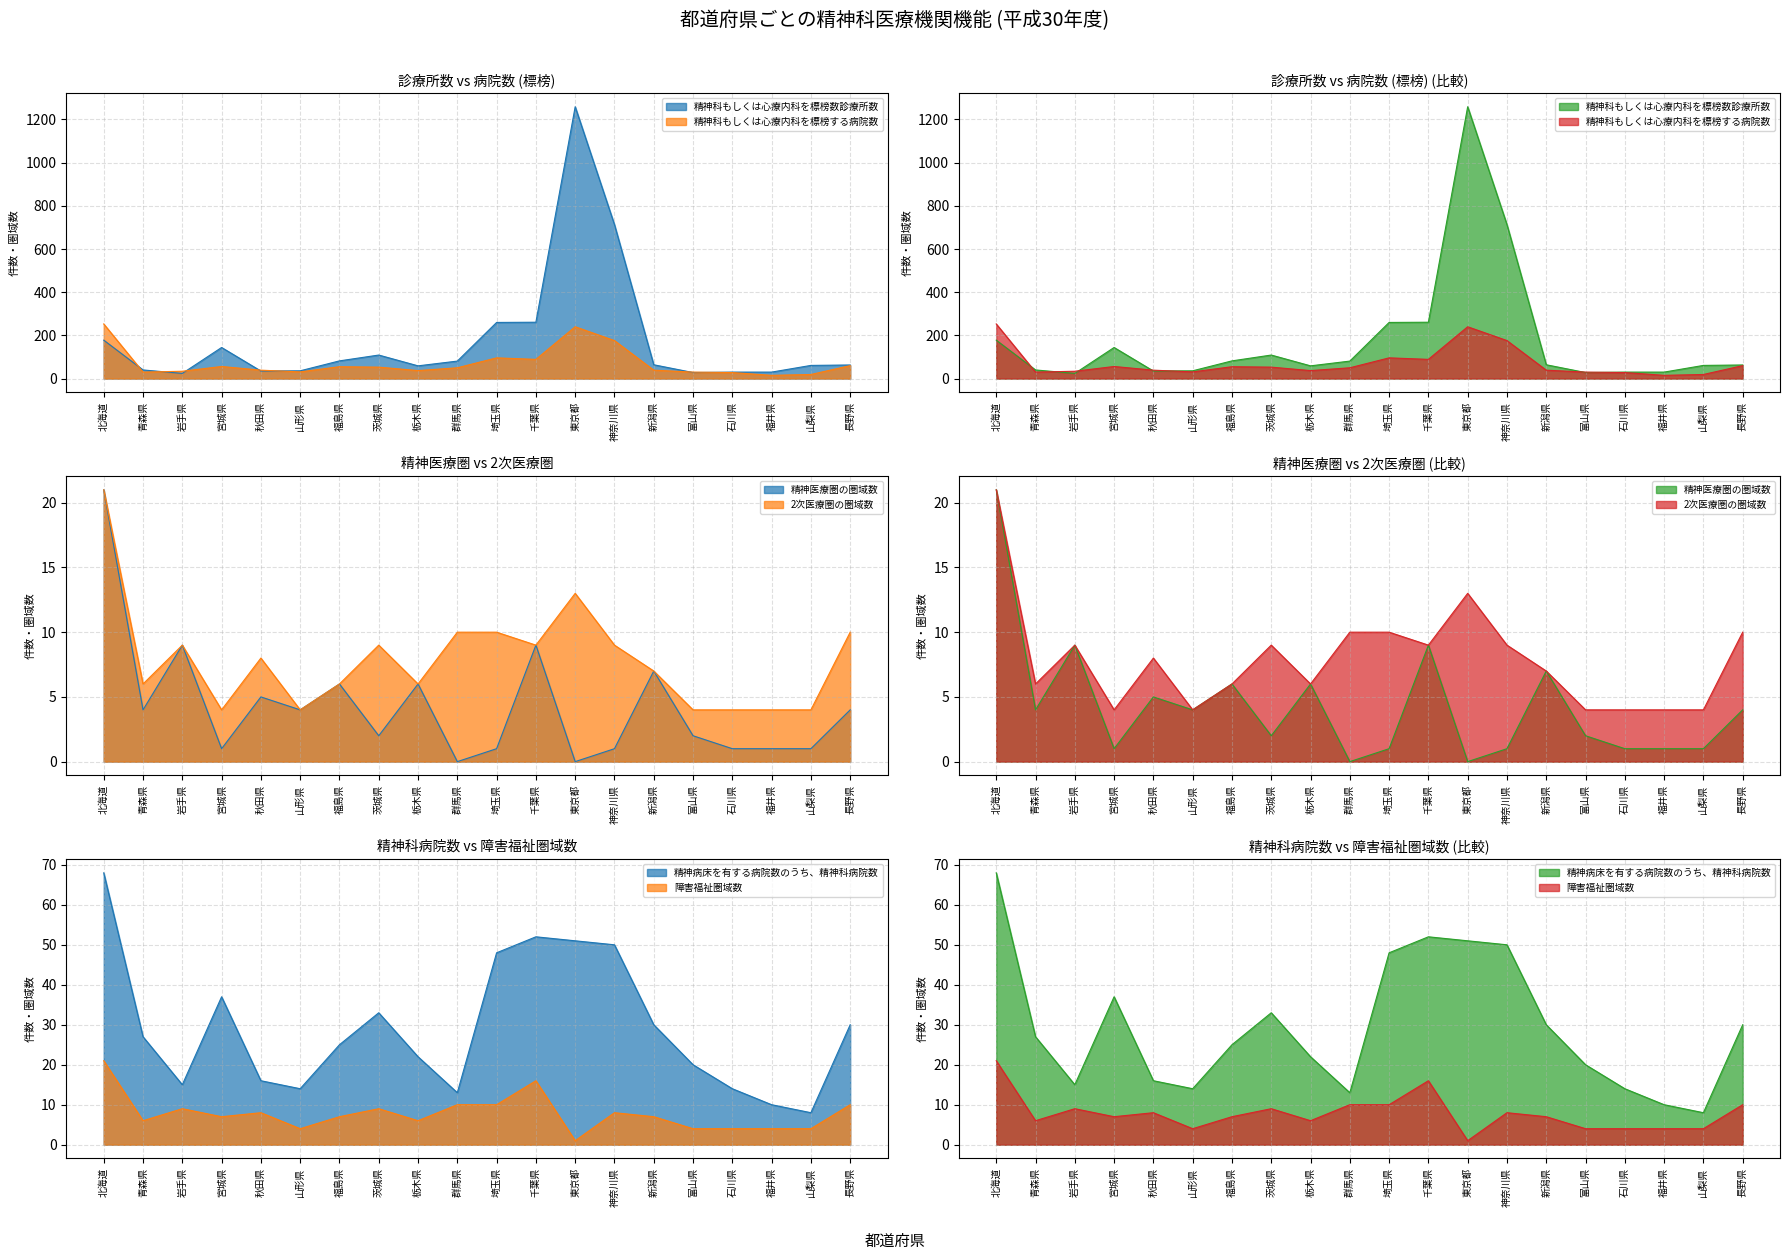

The 精神科もしくは心療内科を標榜数診療所数 series shows 35 at 秋田県. True or false?

True